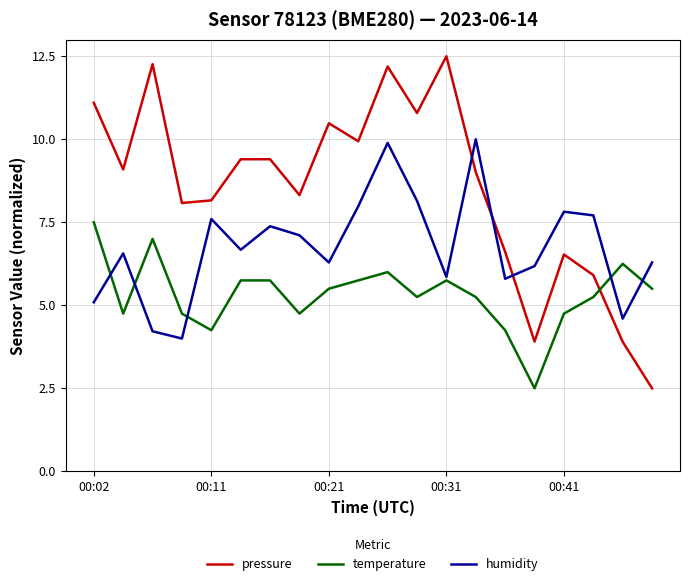

Which series has the widest spread of values?

pressure